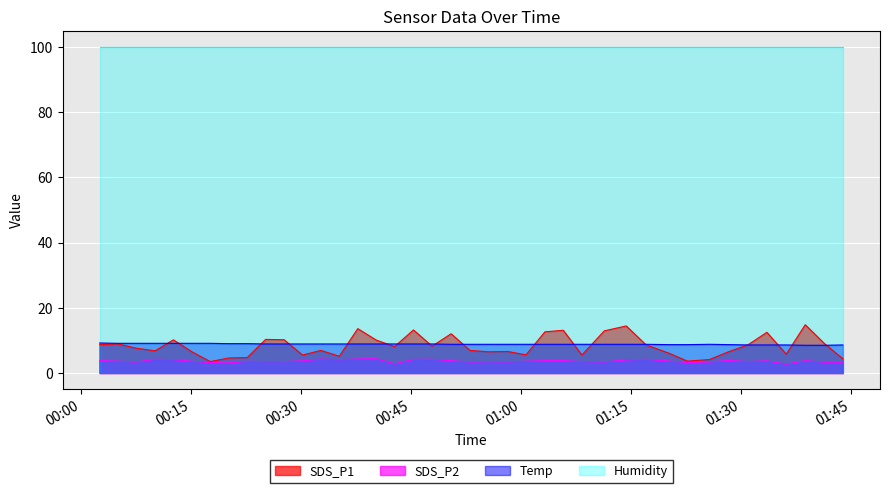

At how many categories does at least one series exceed 10?

40